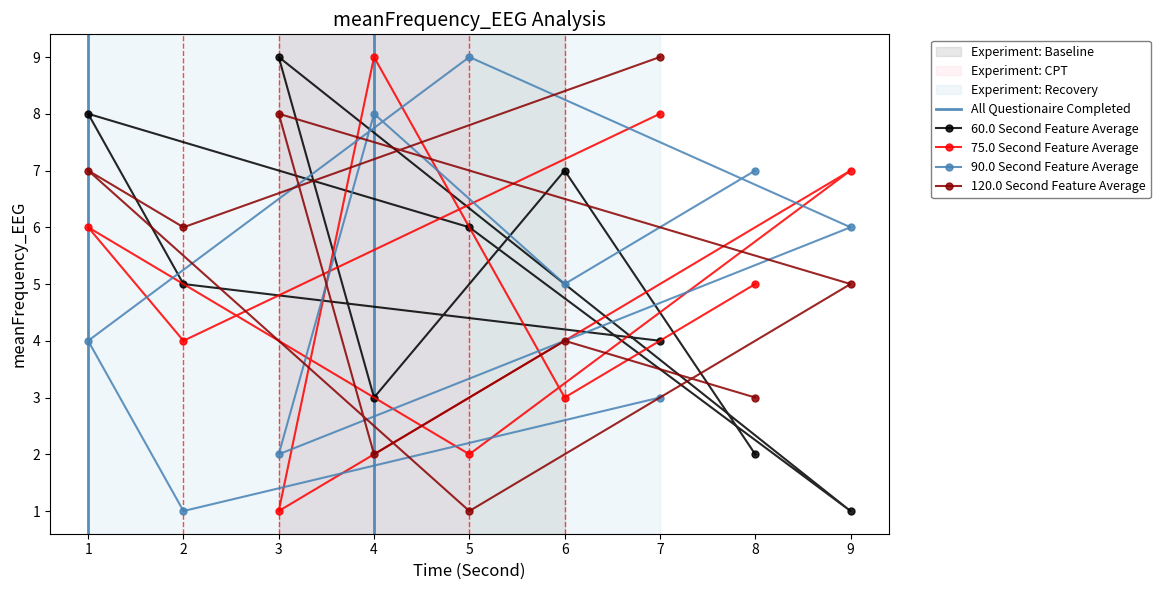

At which label is col_7 closest to 5?

2